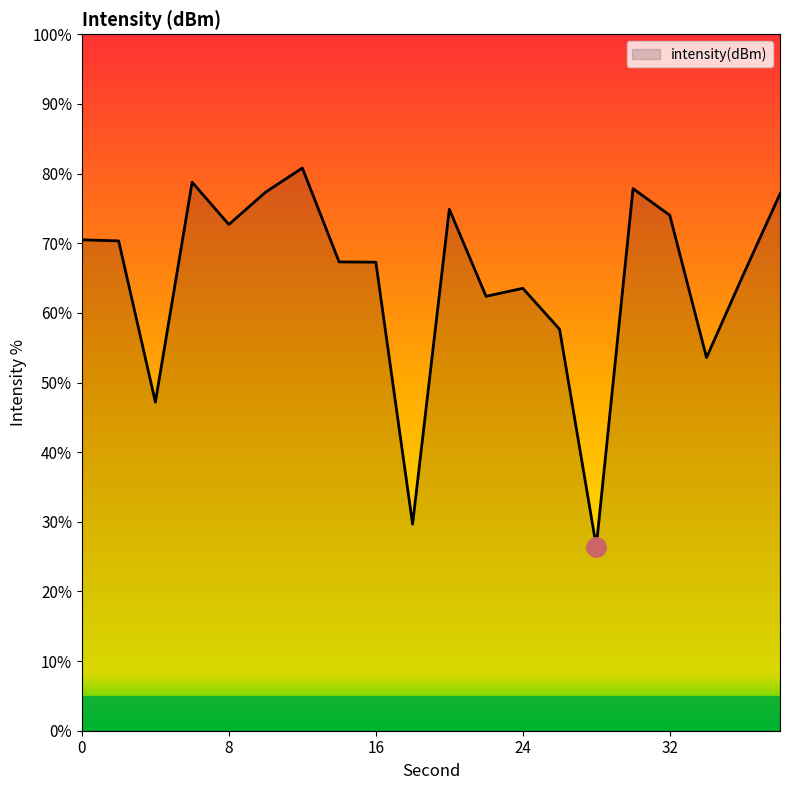

What is the average value?

64.7